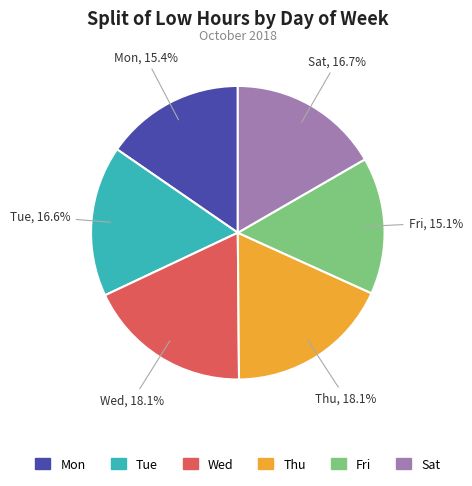

Is there any slice that represents more than half of the pie?

No